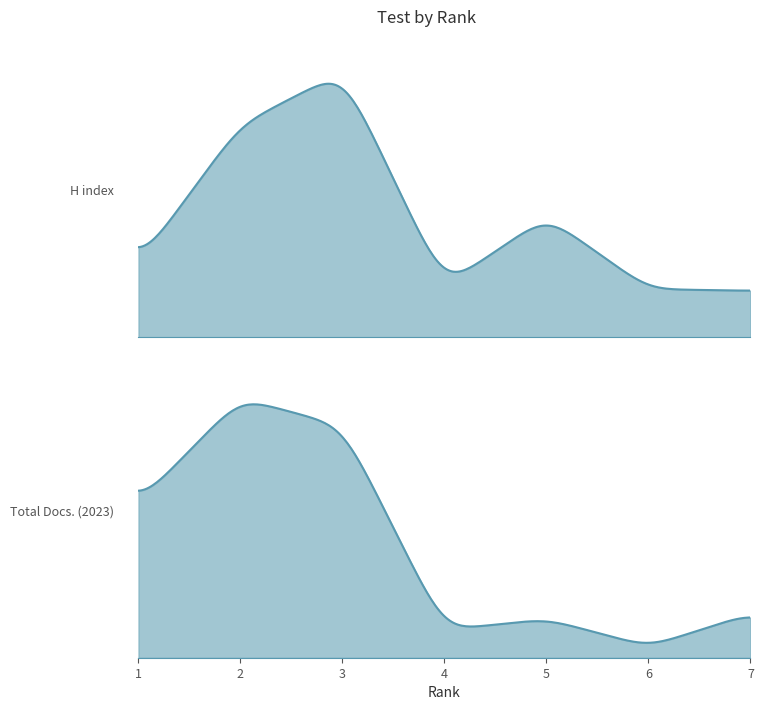

At how many categories does at least one series exceed 80?

7